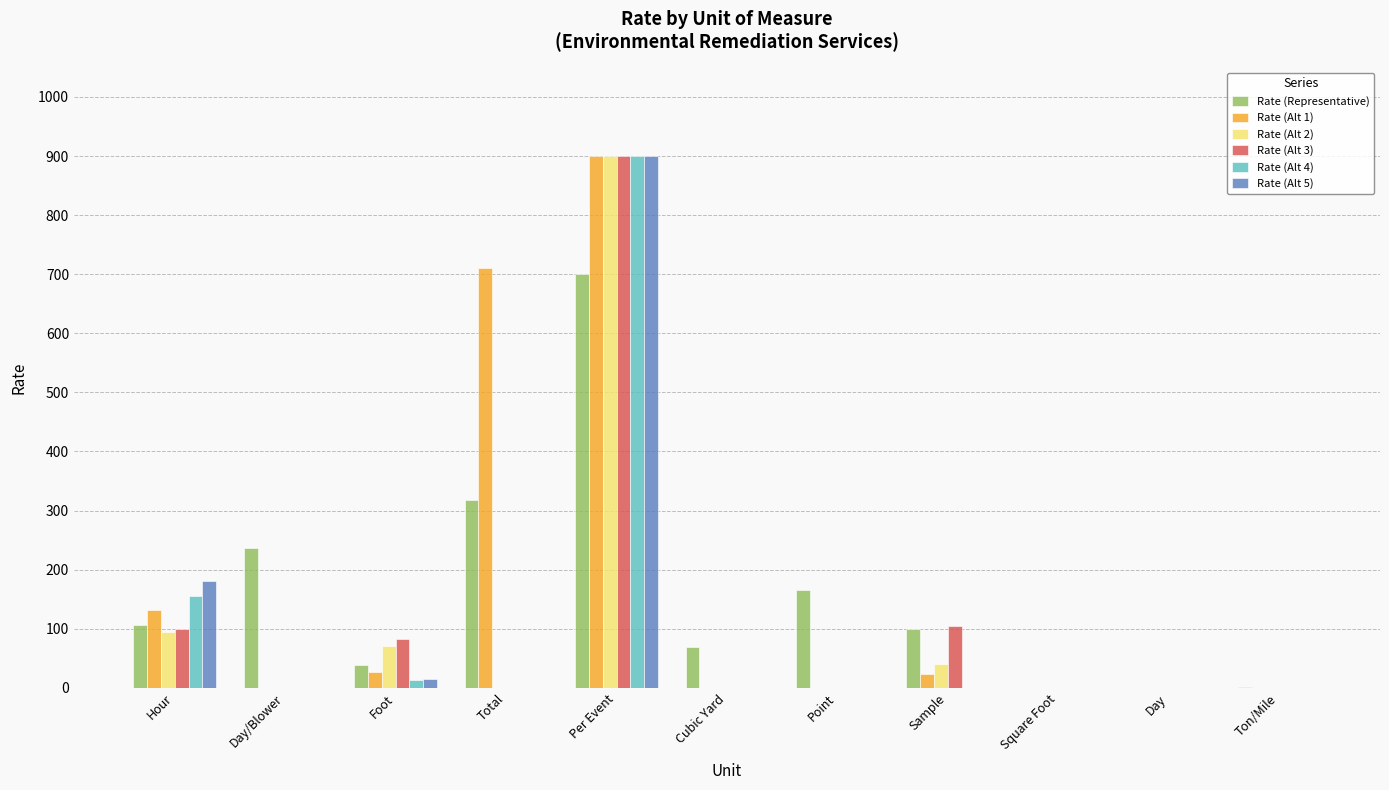

The value of Rate (Alt 1) at Square Foot is 0.0. True or false?

True